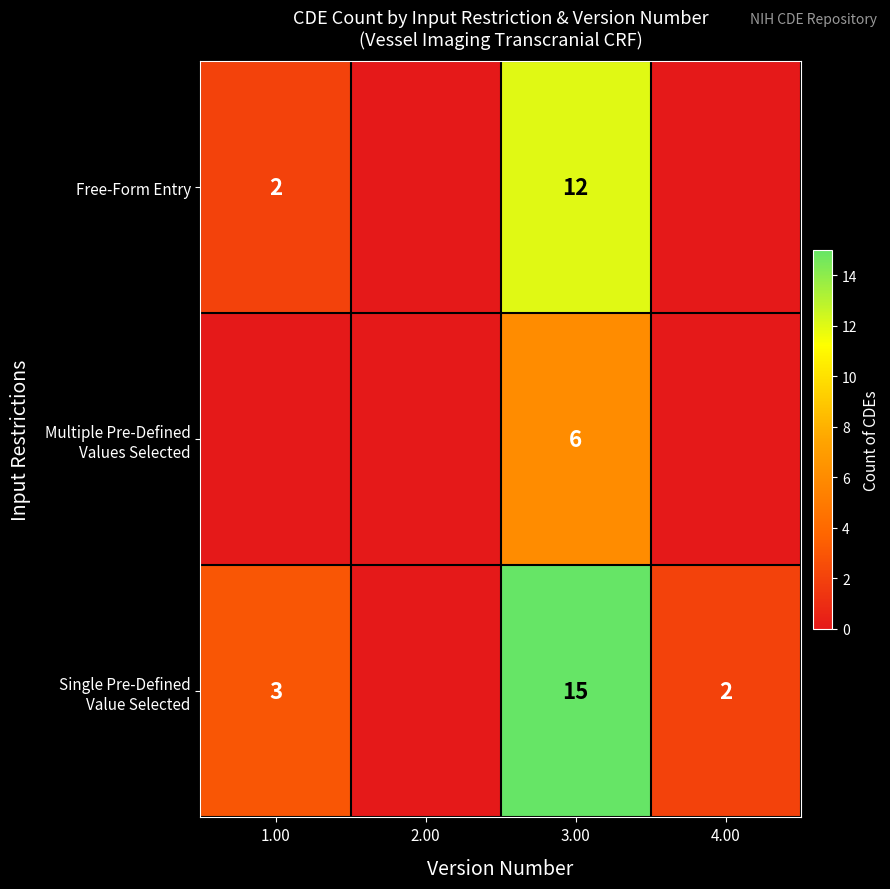

Count the number of categories in the chart.

4